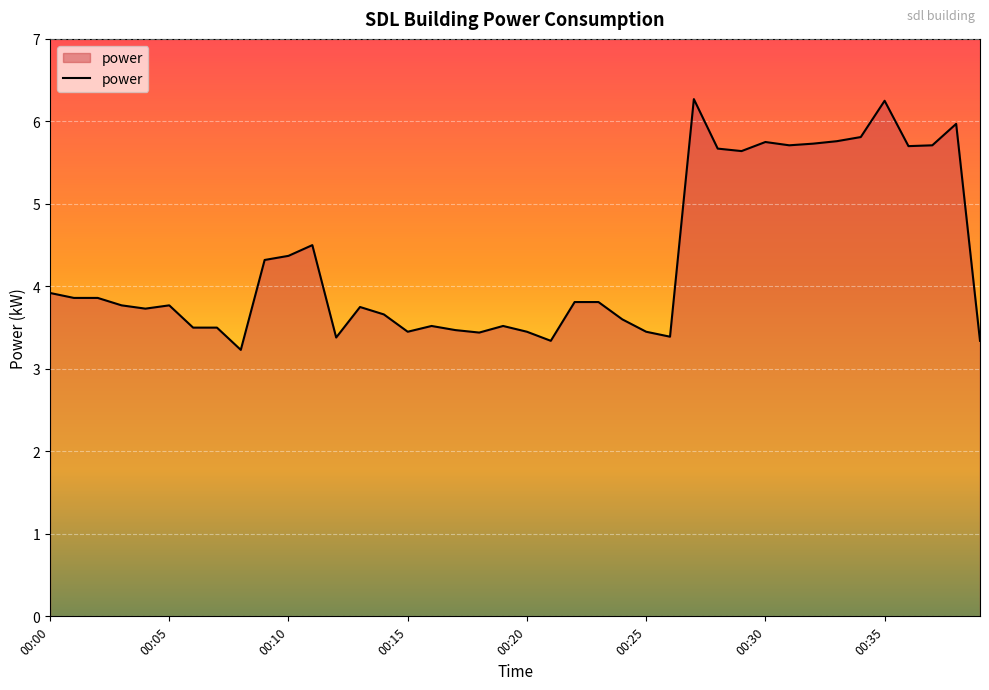

True or false: the data has more than 2 interior local peaks.

True